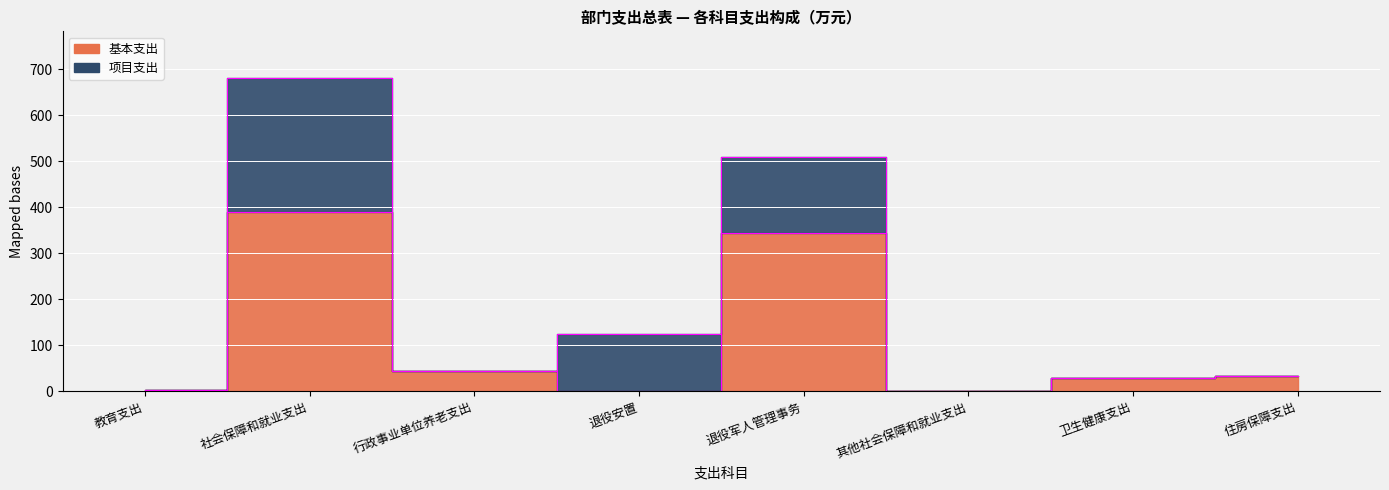

How many categories are shown in the chart?

8